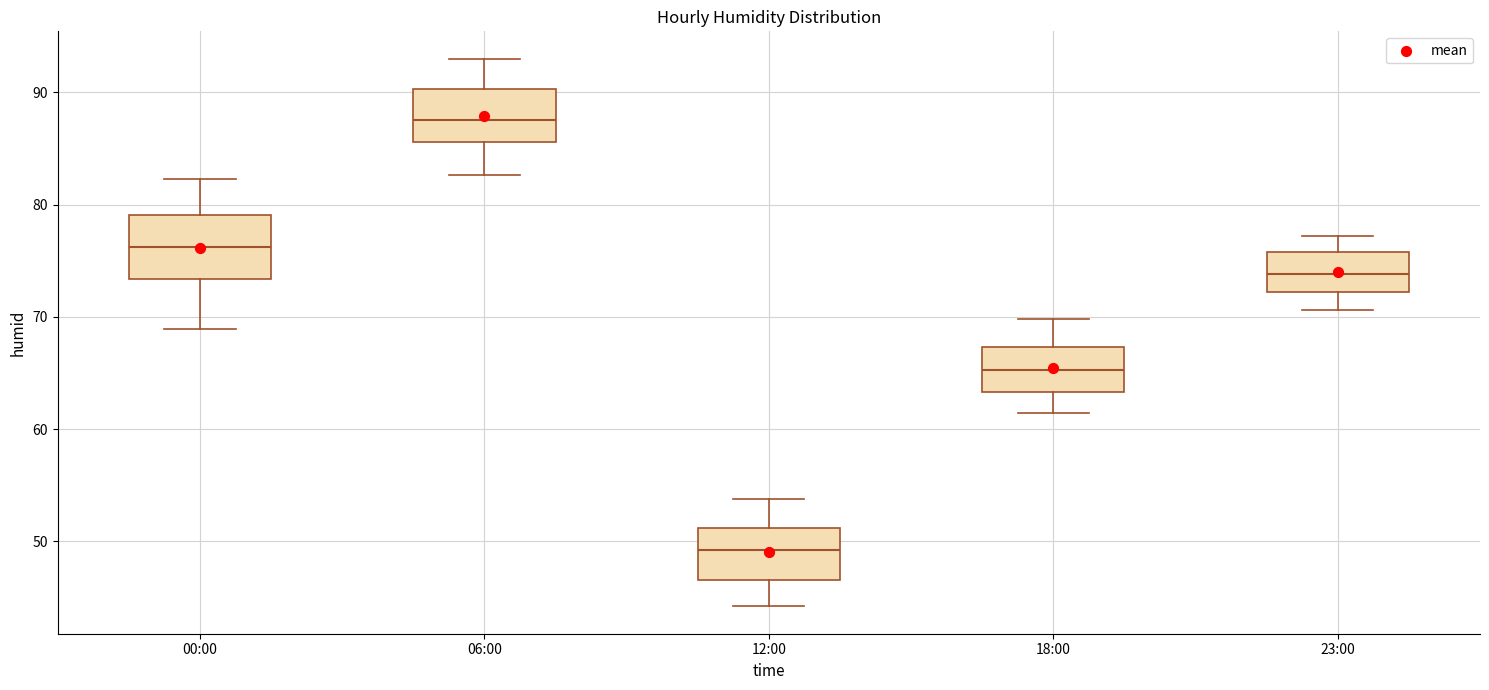

Reading left to right, read every box against the y-axis: the position of its median line, the range the box covers, and the ends of its whiskers. The values are not printed on the chart, so give them approximately, as read against the axis.

00:00: median 76, box 73 to 79, whiskers 69 to 82
06:00: median 88, box 86 to 90, whiskers 83 to 93
12:00: median 49, box 47 to 51, whiskers 44 to 54
18:00: median 65, box 63 to 67, whiskers 61 to 70
23:00: median 74, box 72 to 76, whiskers 71 to 77